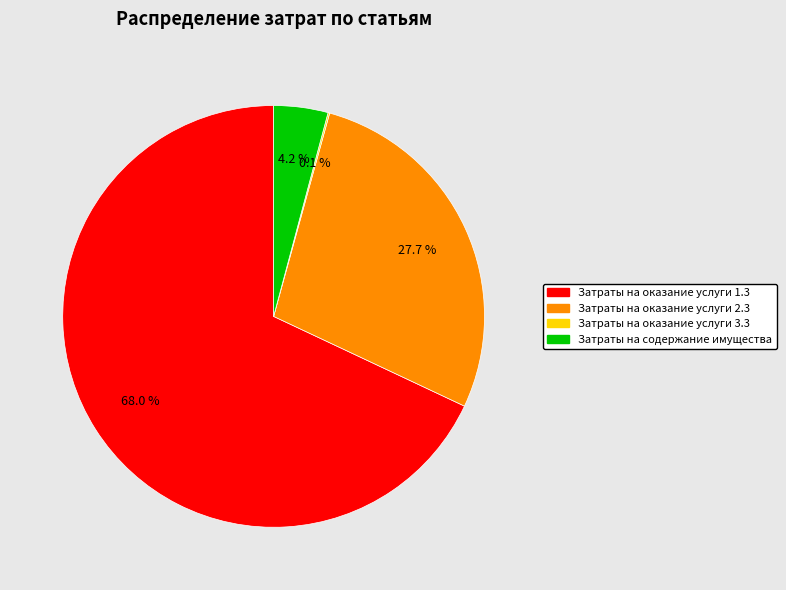

How much of the chart is everything except Затраты на содержание имущества?

95.8%